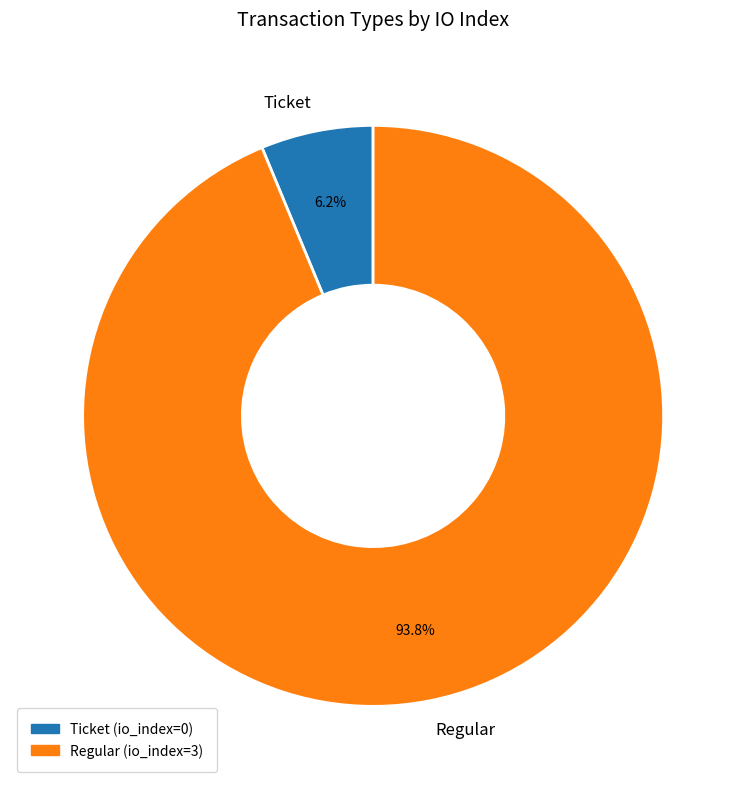

Is Ticket the majority of the pie?

No